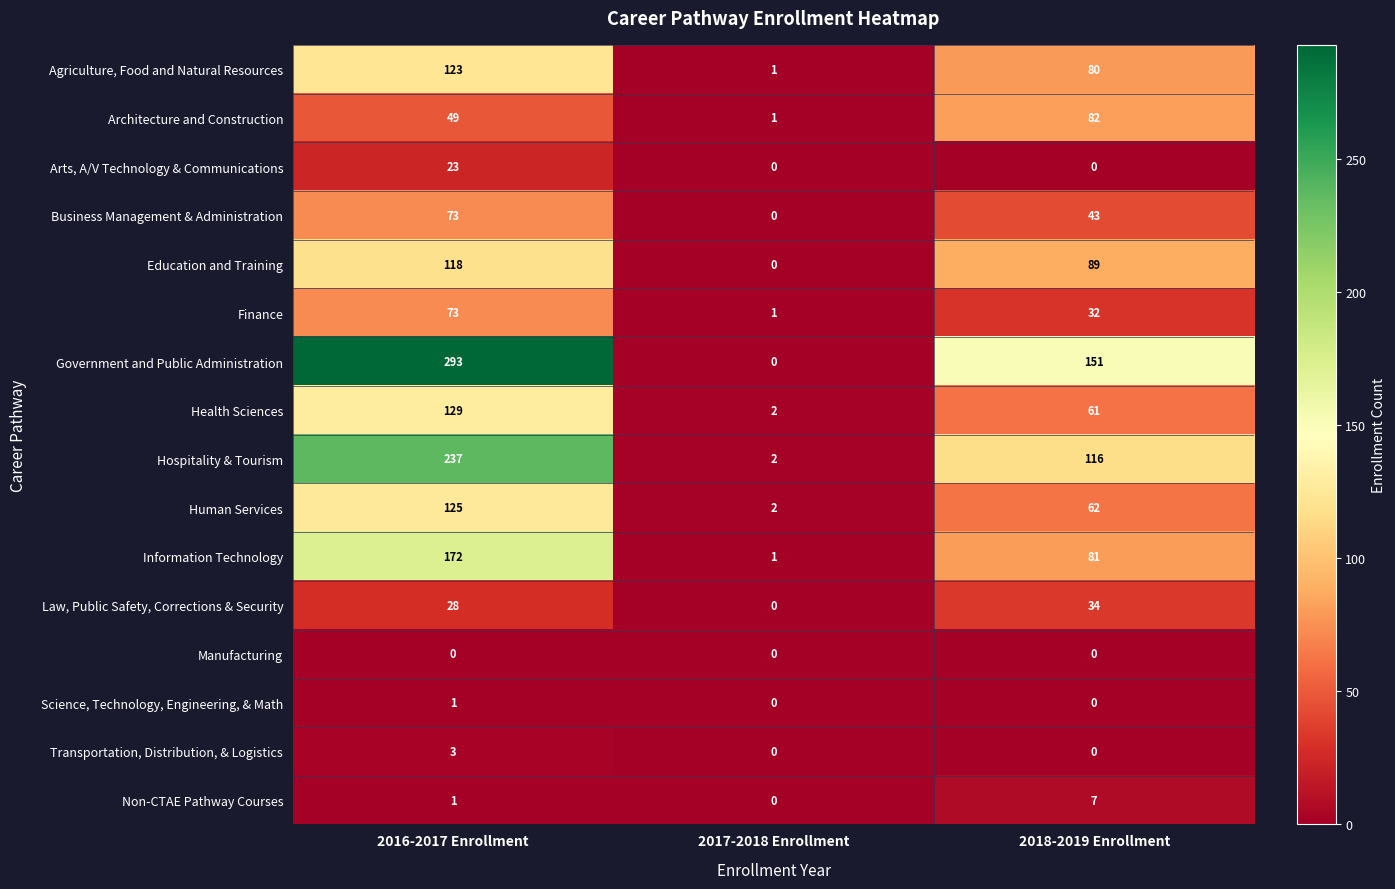

Which series has the widest spread of values?

Government and Public Administration